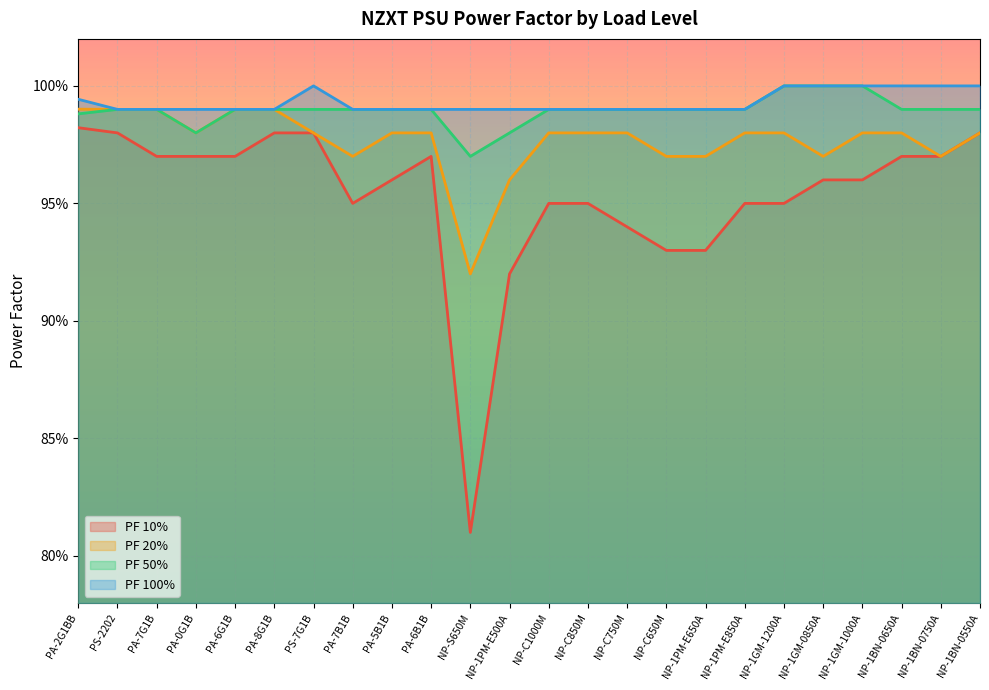

At how many categories does at least one series exceed 0?

24